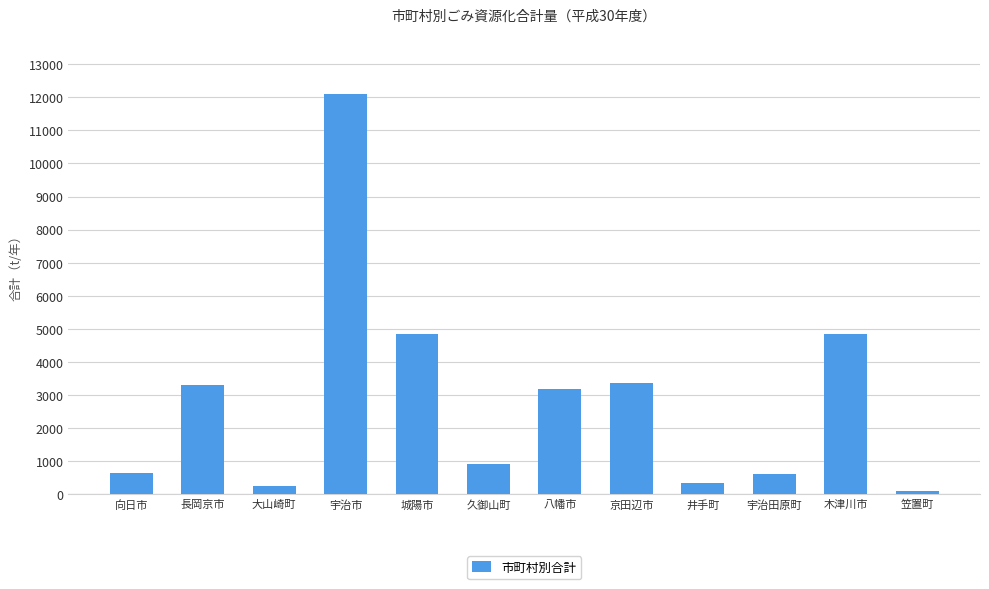

What position from the left is 木津川市?

11